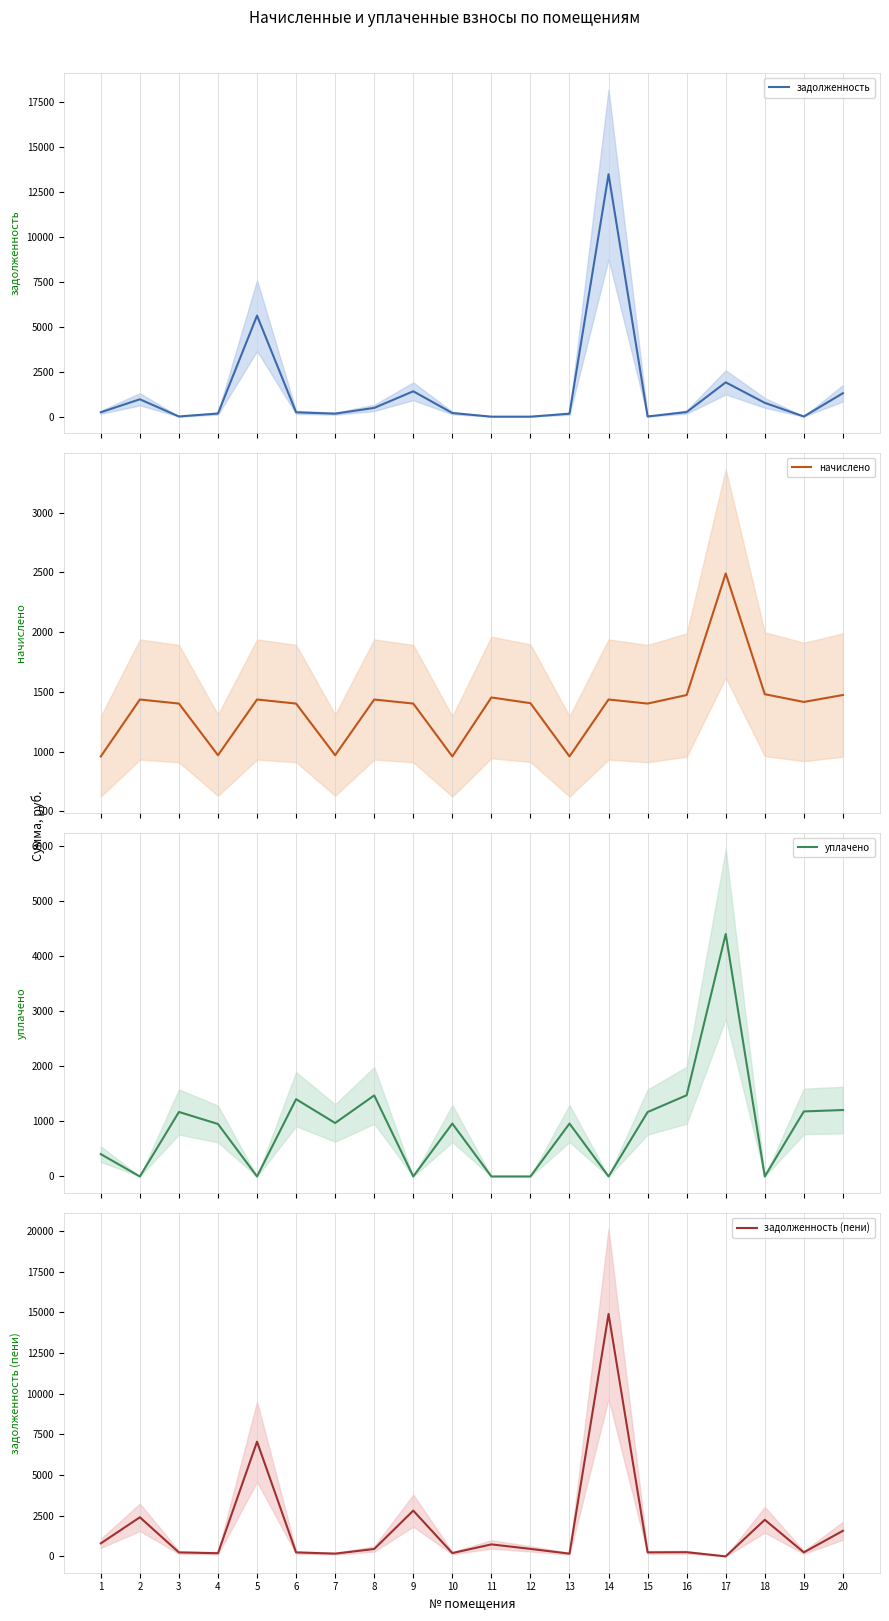

The уплачено series shows 2484.1 at 2. True or false?

False